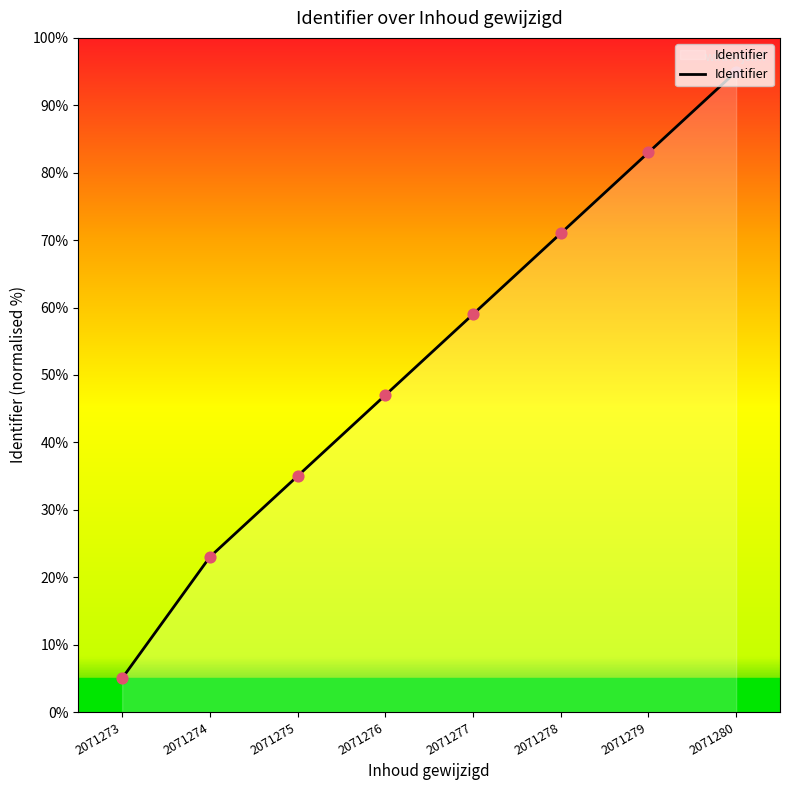

Which has a higher value, 2071278 or 2071279?

2071279